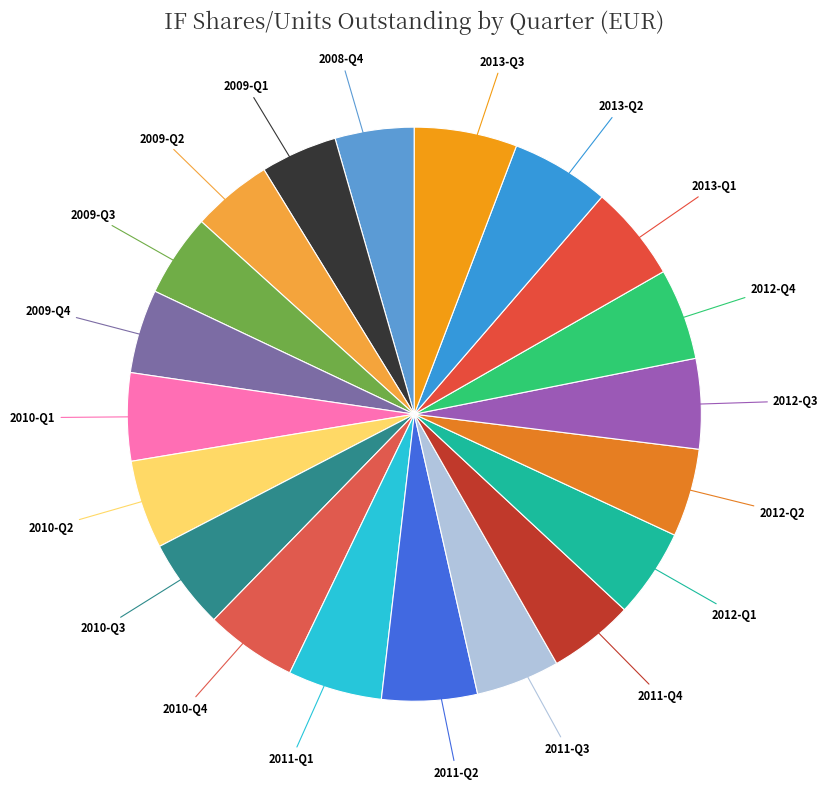

Do 2011-Q2 and 2011-Q4 together represent more than half of the pie?

No